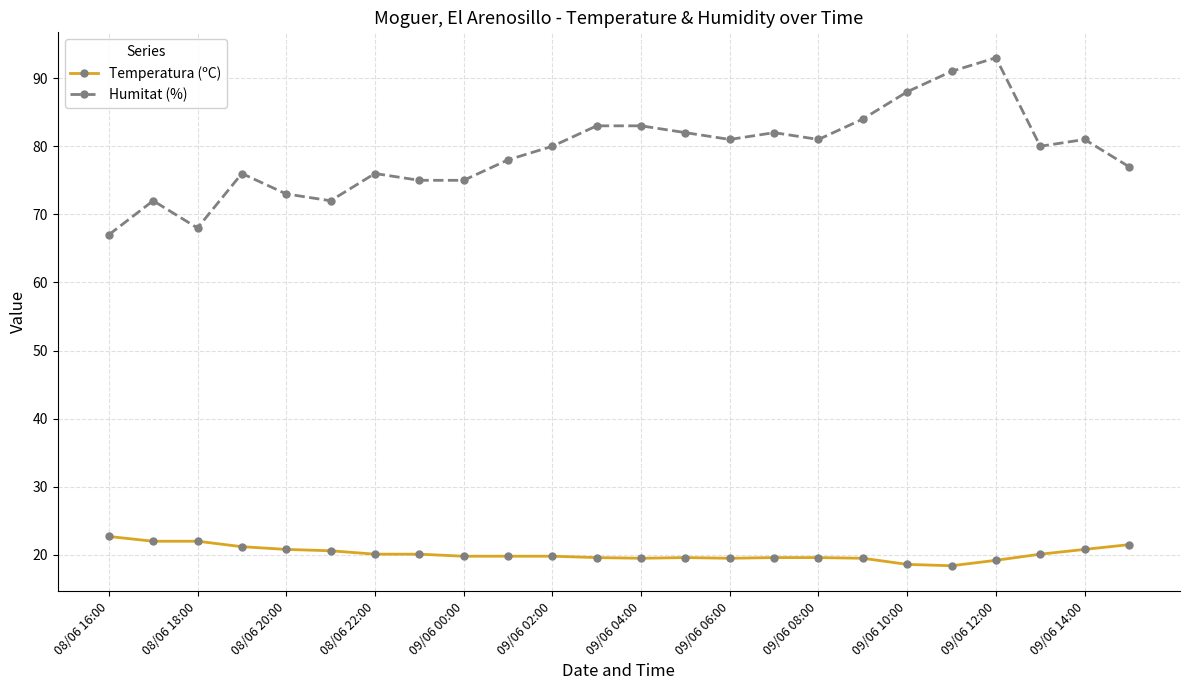

True or false: Humitat (%) has more than 0 interior local peaks.

True